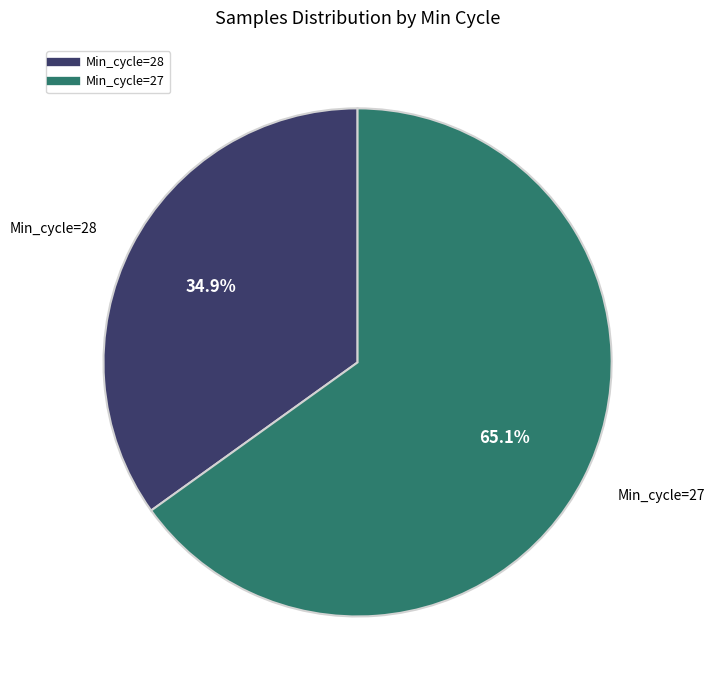

Does any single category account for the majority?

Yes